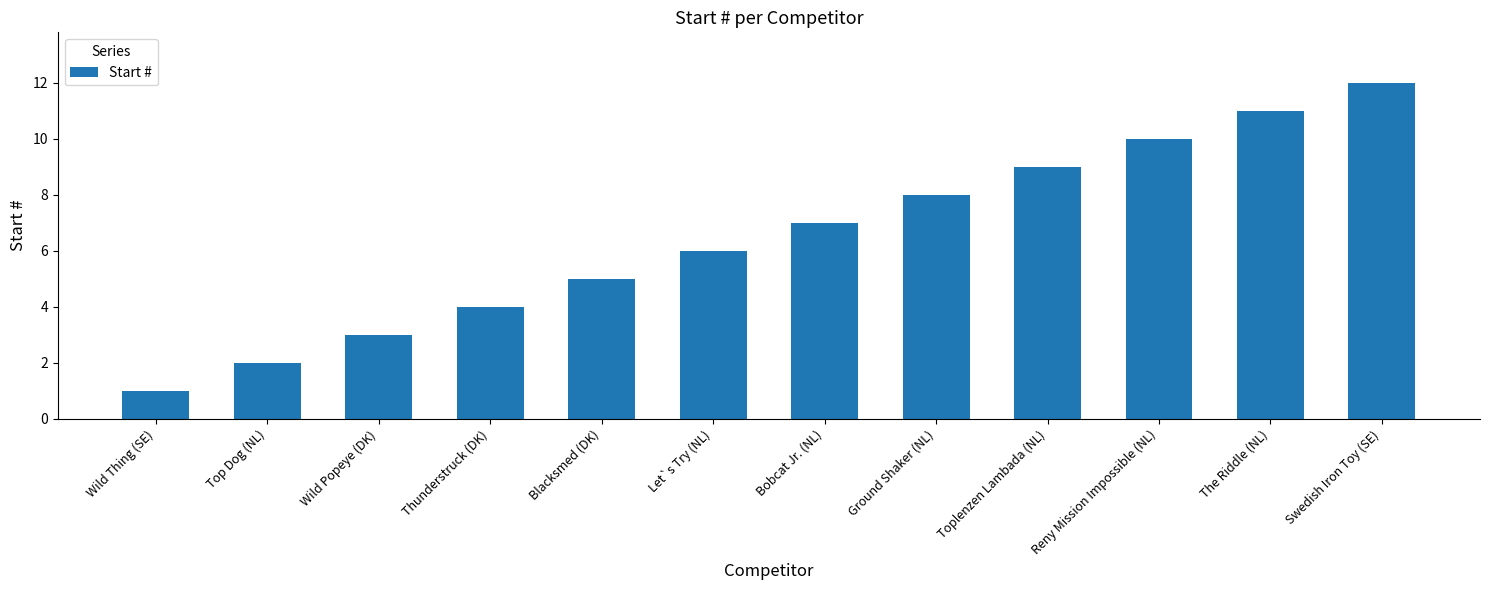

What position from the right is Ground Shaker (NL)?

5